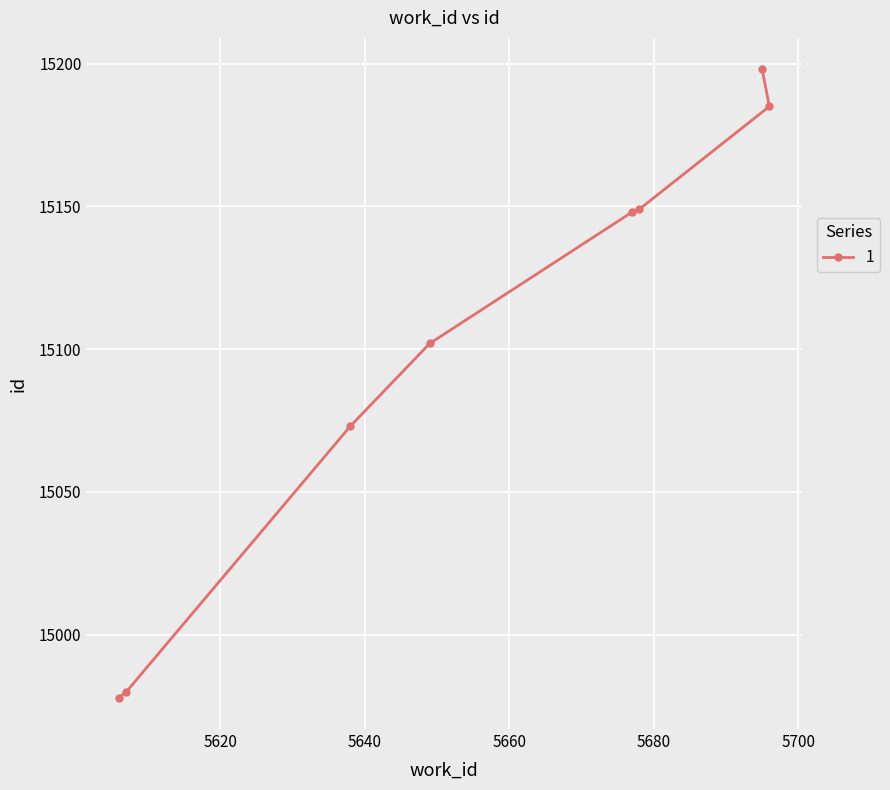

At which category does the chart reach its minimum across all series?

5606